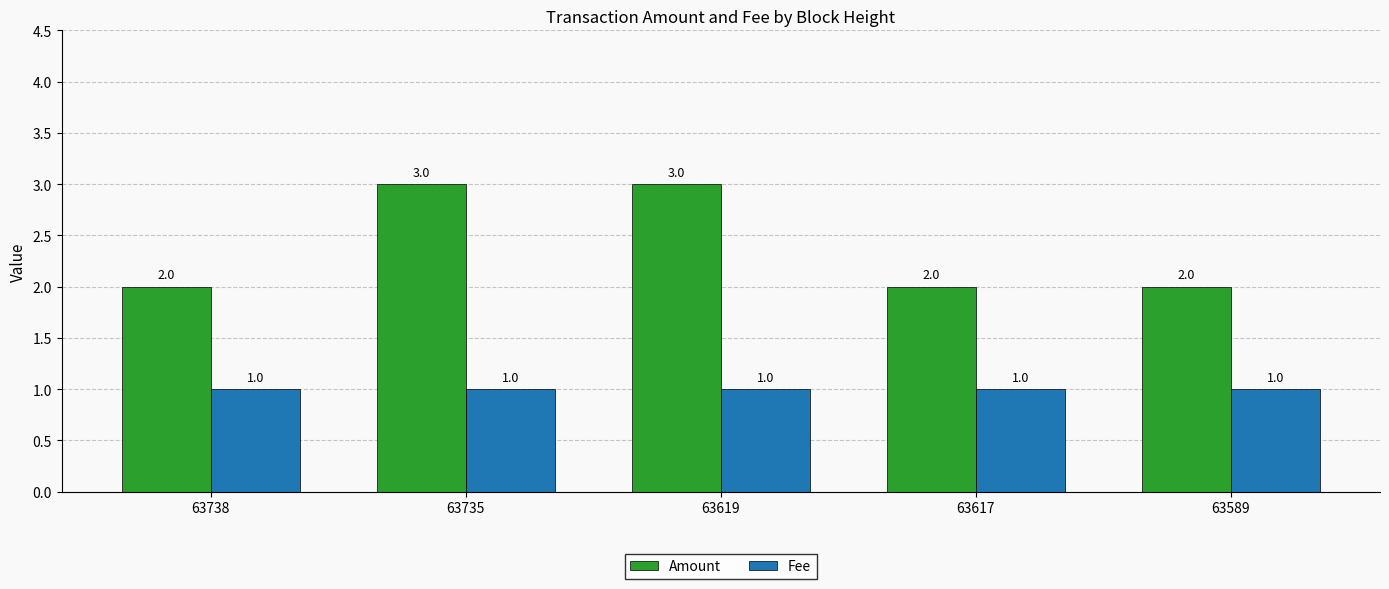

Reading right to left, transcribe all the data shown in this chart.

Amount: 2	2	3	3	2
Fee: 1	1	1	1	1